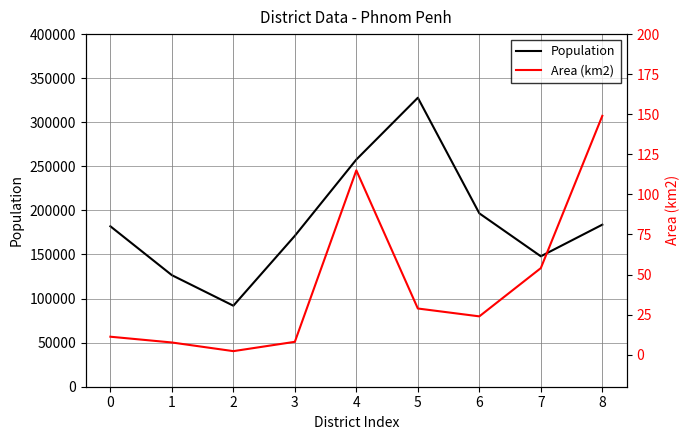

Where is the first local minimum for Population?

2